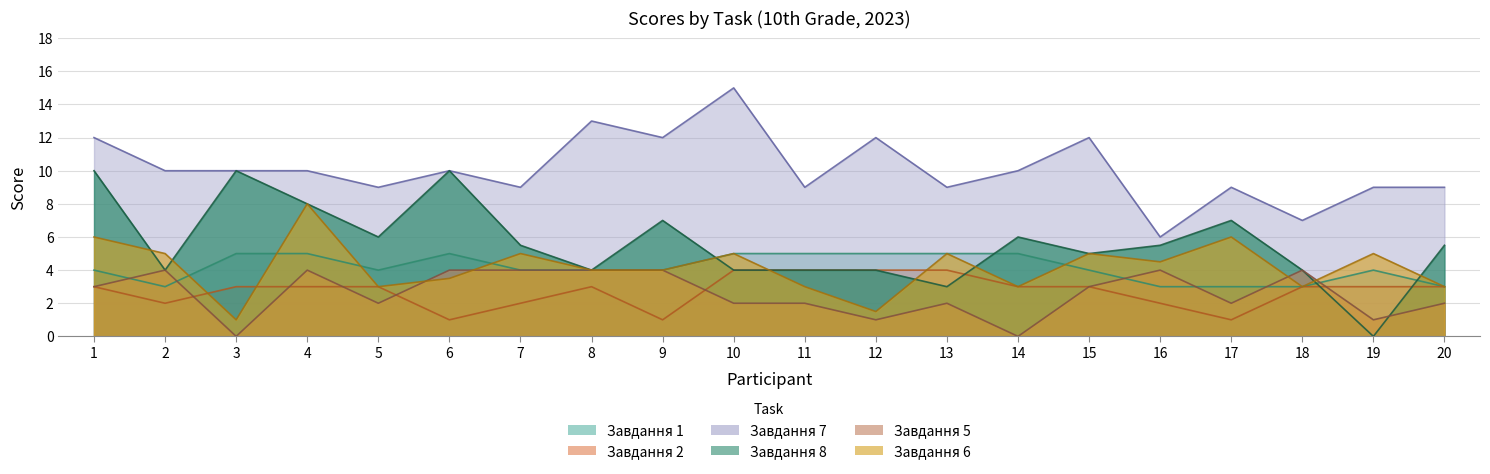

Which category has the lowest value across all series?

19